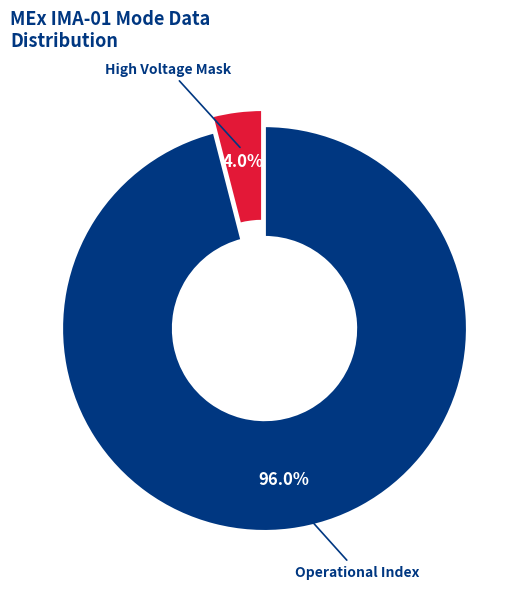

How many segments does this pie chart have?

2